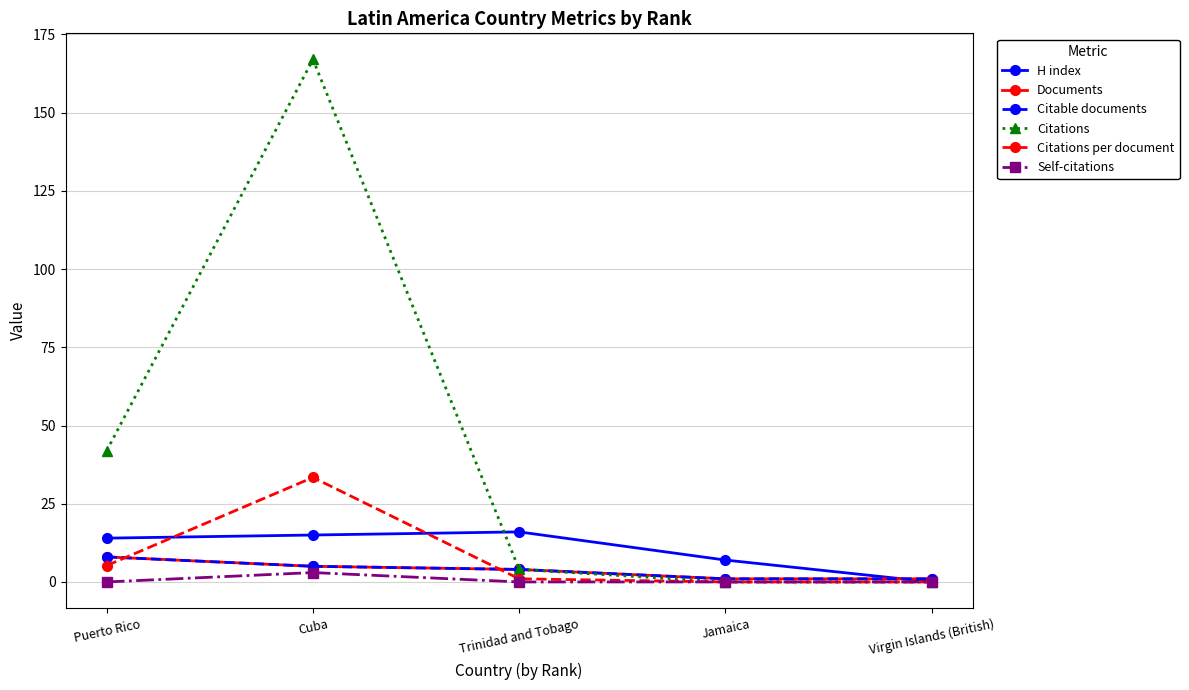

Is this an area chart (filled region under the line)?

No